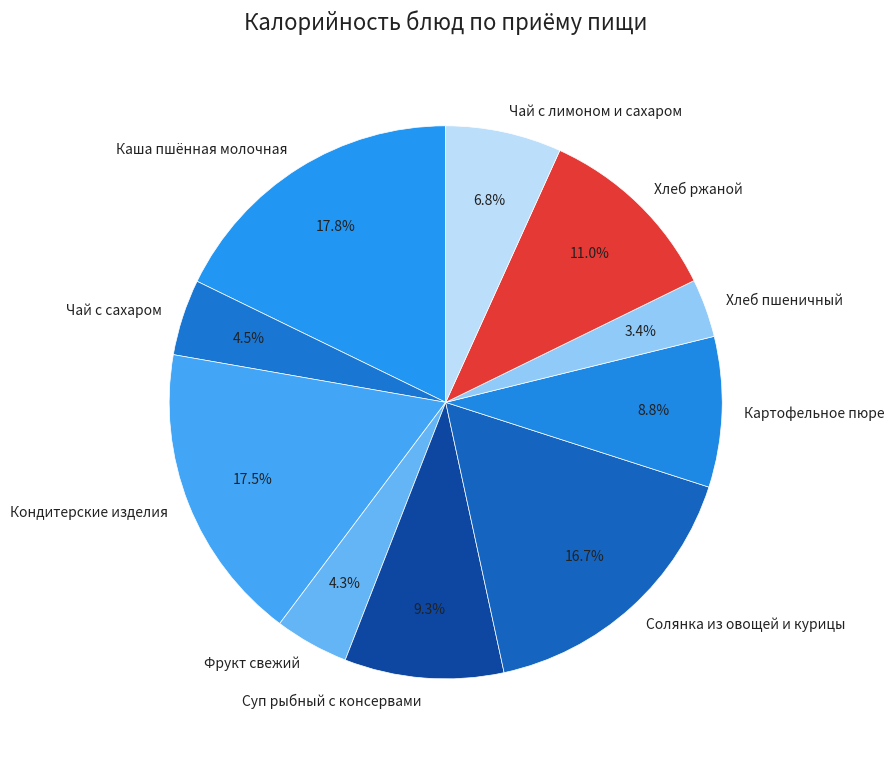

True or false: Каша пшённая молочная accounts for 18% of the total.

True